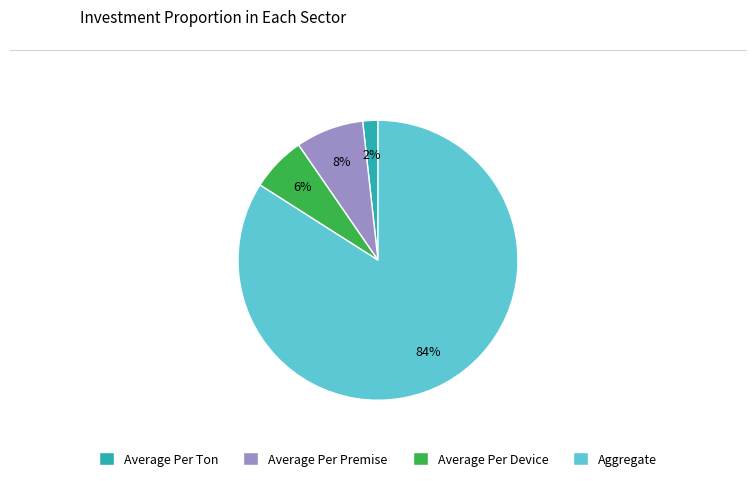

To the nearest percent, what is the average slice percentage?

25%